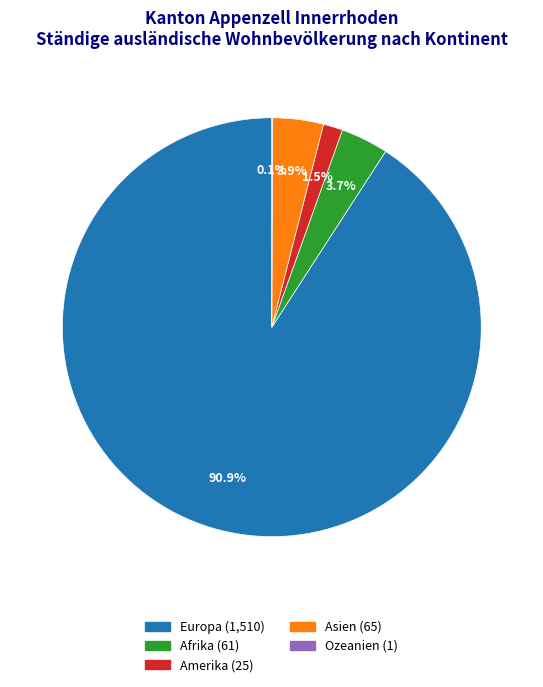

Approximately how many times larger is the value at Amerika compared to Afrika?

0.4